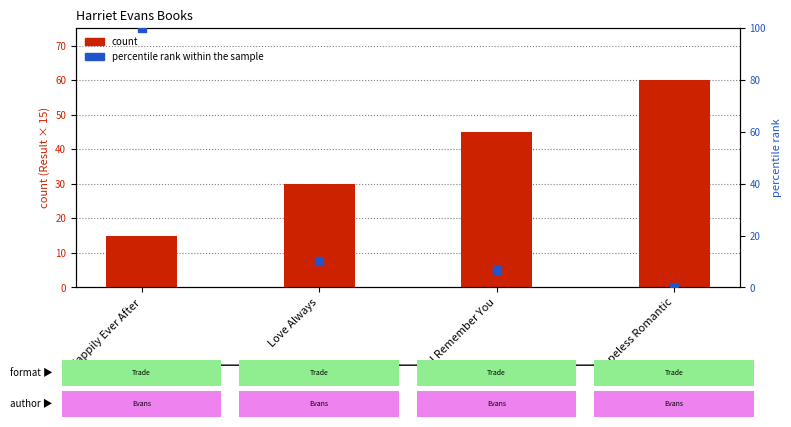

At how many categories does at least one series exceed 49?

2